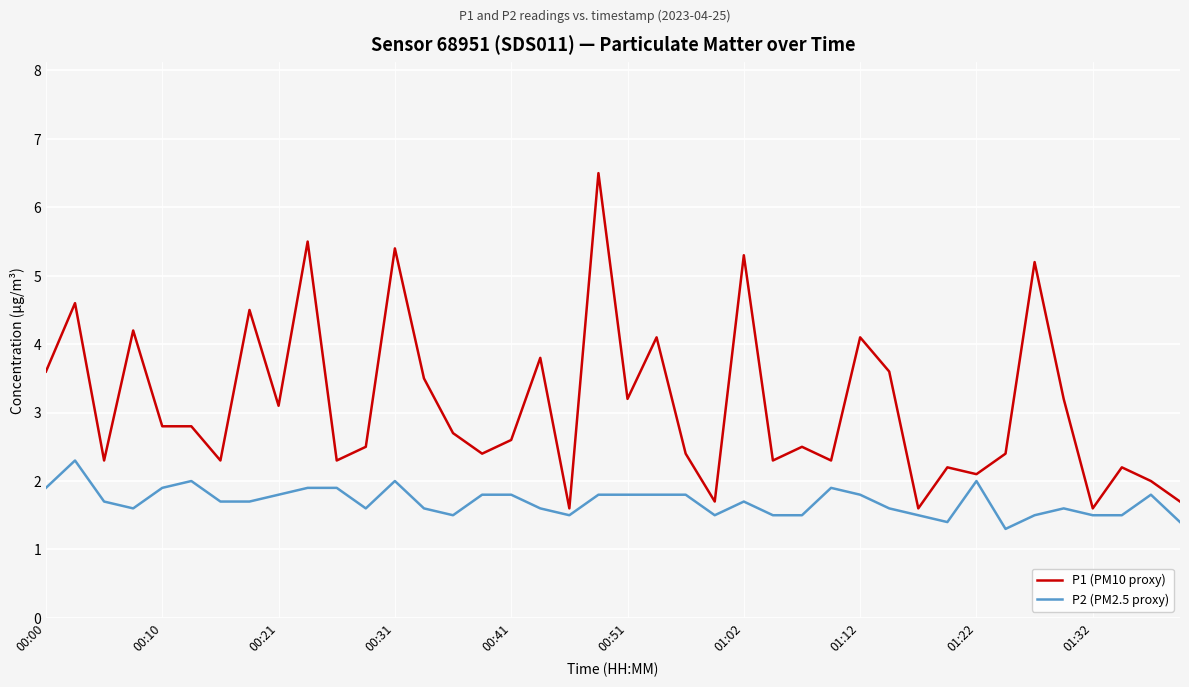

What is the highest value of the P1 (PM10 proxy) series?

6.5